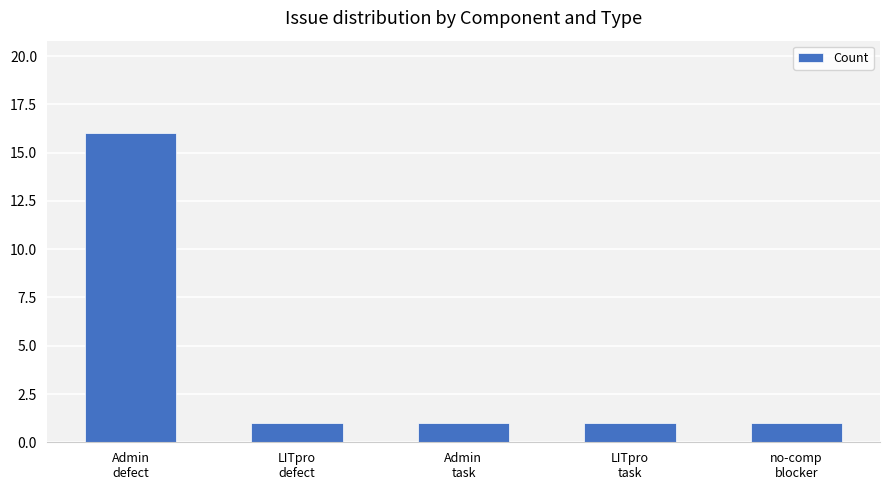

How many bars are there in total?

5